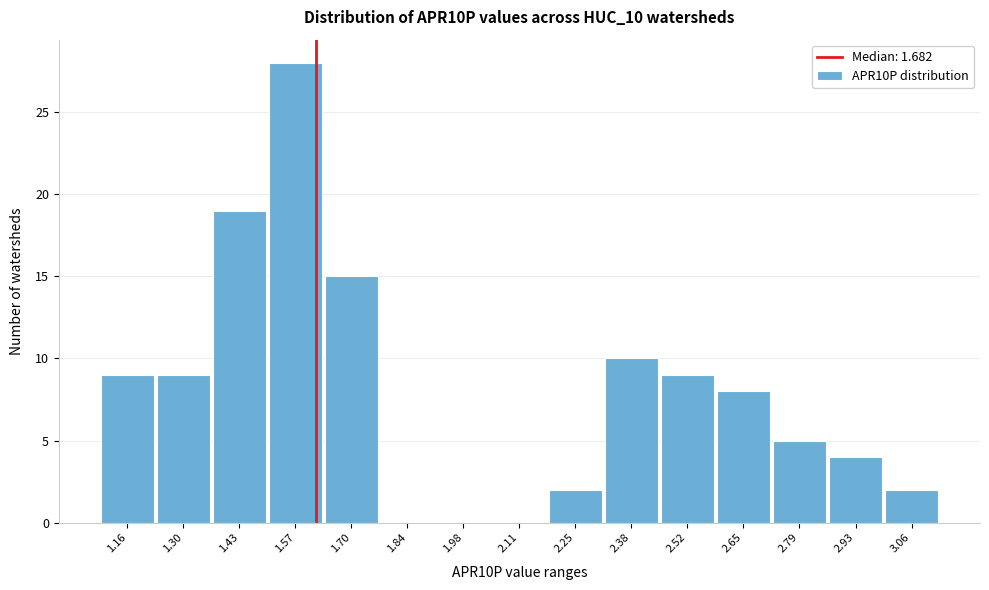

Reading left to right, list all the values displayed in this chart.

1.16=9	1.30=9	1.43=19	1.57=28	1.70=15	1.84=0	1.98=0	2.11=0	2.25=2	2.38=10	2.52=9	2.65=8	2.79=5	2.93=4	3.06=2